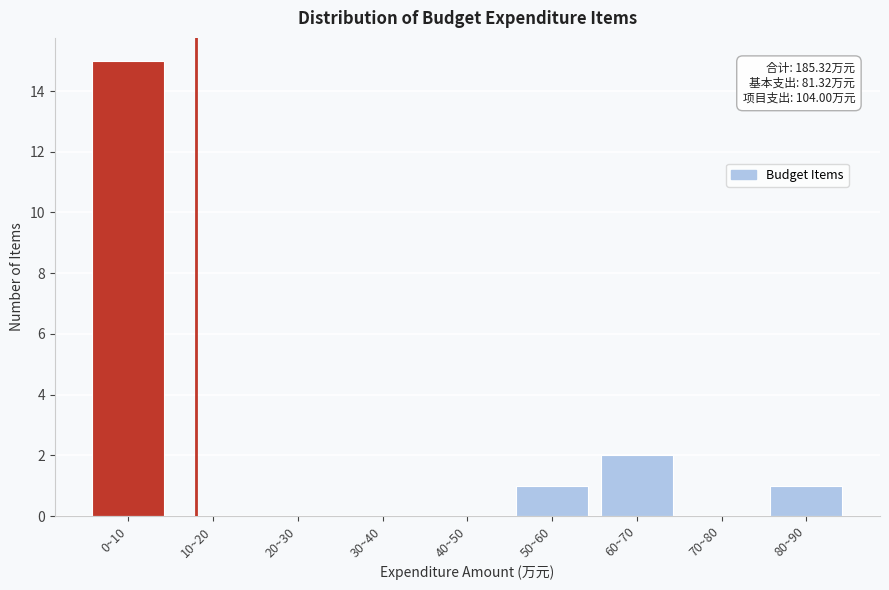

Reading left to right, what are all the values shown in this chart?

0~10=15	10~20=0	20~30=0	30~40=0	40~50=0	50~60=1	60~70=2	70~80=0	80~90=1